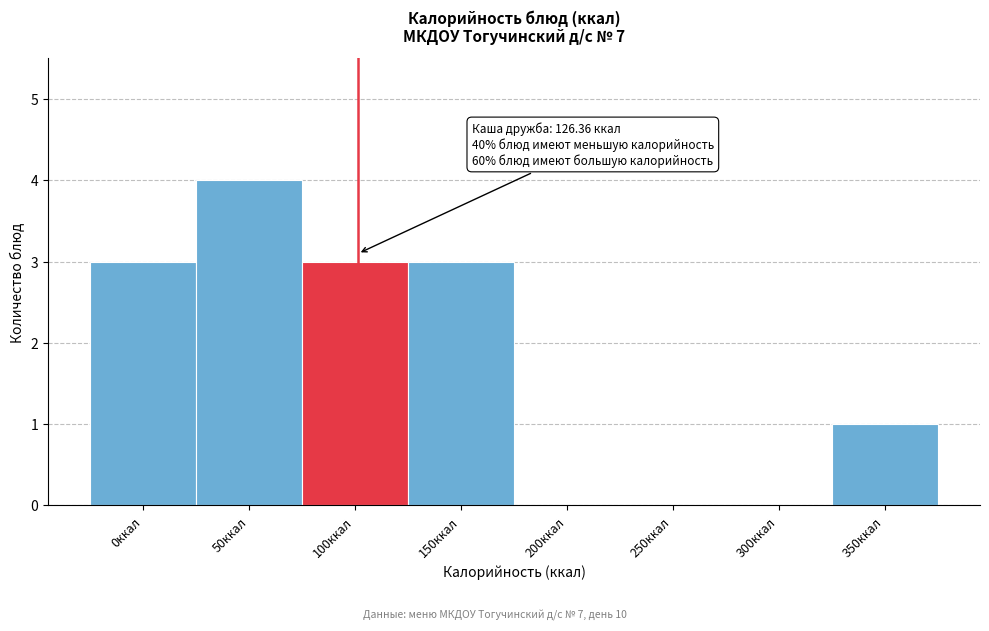

Reading right to left, extract all data points from this chart.

350ккал=1	300ккал=0	250ккал=0	200ккал=0	150ккал=3	100ккал=3	50ккал=4	0ккал=3